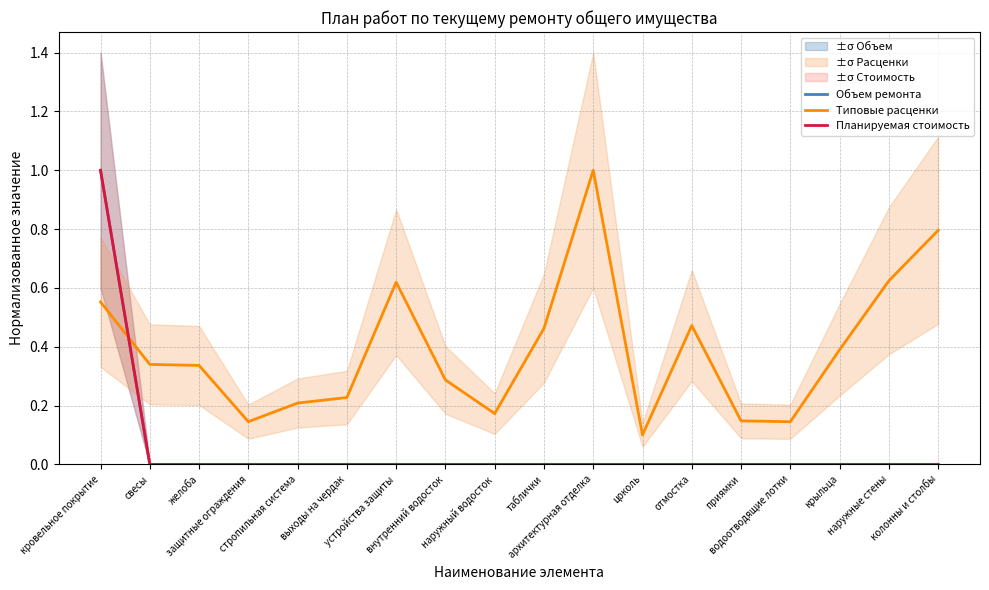

Between which two adjacent categories do Типовые расценки and Объем ремонта first intersect?

кровельное покрытие and свесы